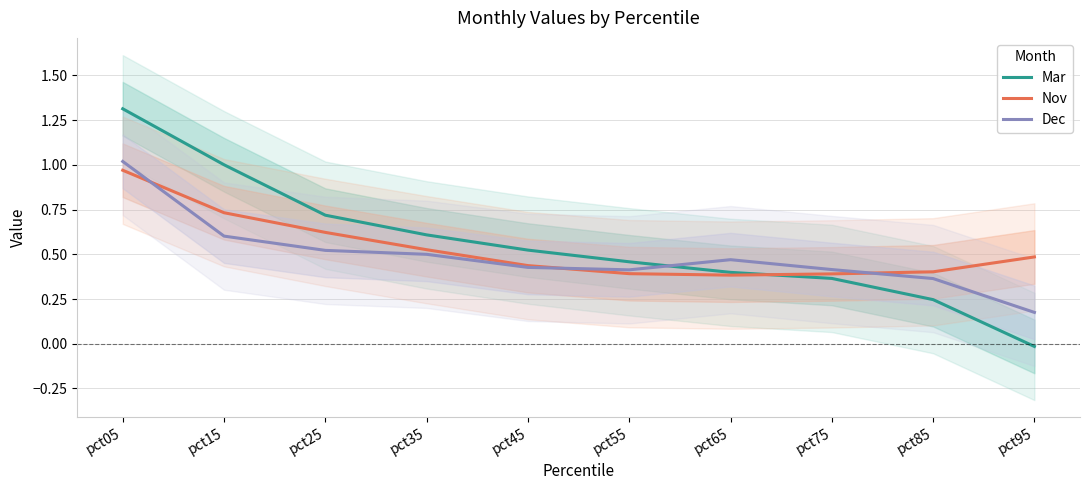

What is the difference between the highest and lowest values at pct85?

0.2